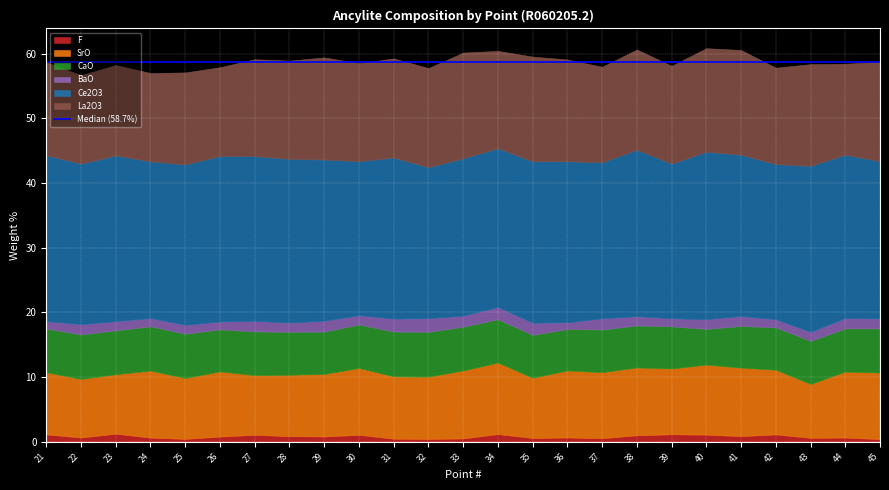

Where is CaO nearest to the value 6?

36